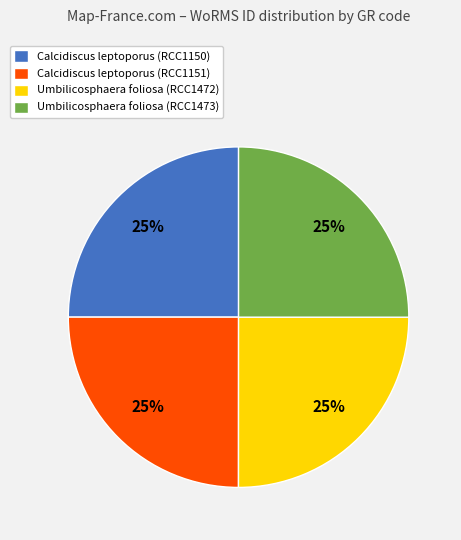

To the nearest percent, what percentage of the pie is Calcidiscus leptoporus (RCC1150)?

25%